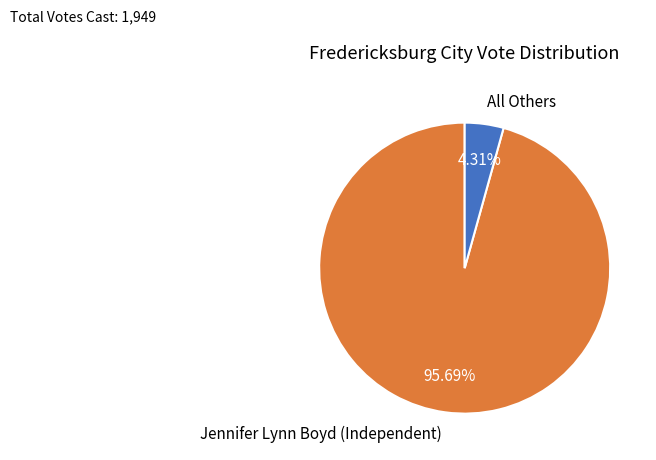

What percentage is NOT represented by Jennifer Lynn Boyd (Independent)?

4.3%